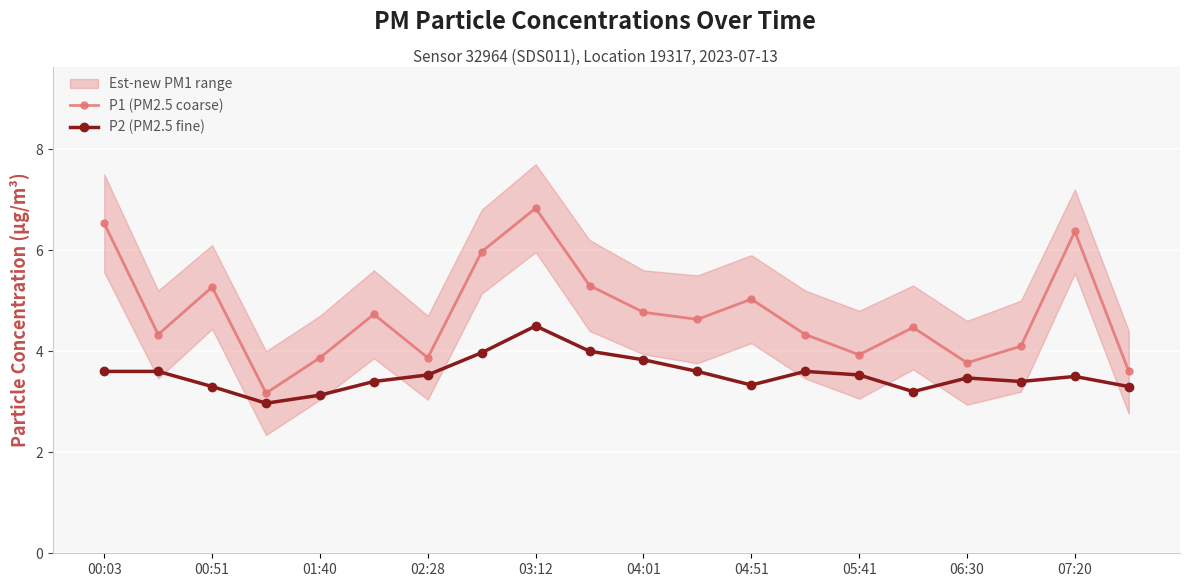

The P2 (PM2.5 fine) series shows 0.9 at 05:41. True or false?

False